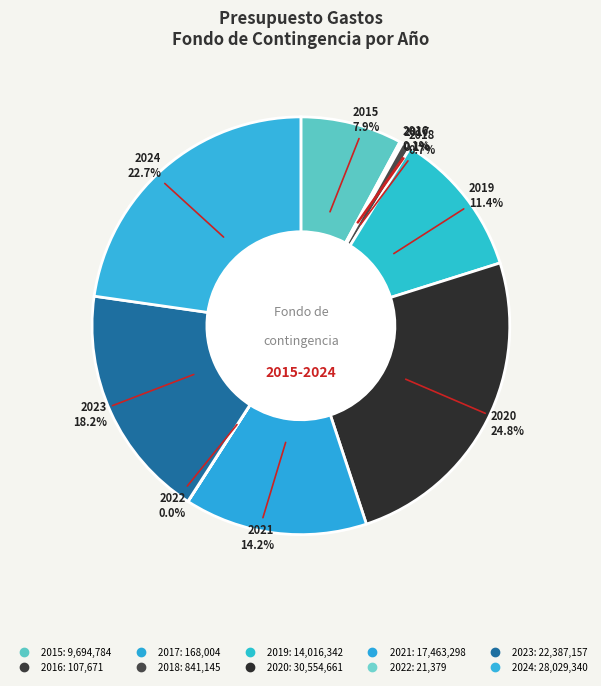

To the nearest percent, what is the combined percentage of 2017 and 2015?

8%